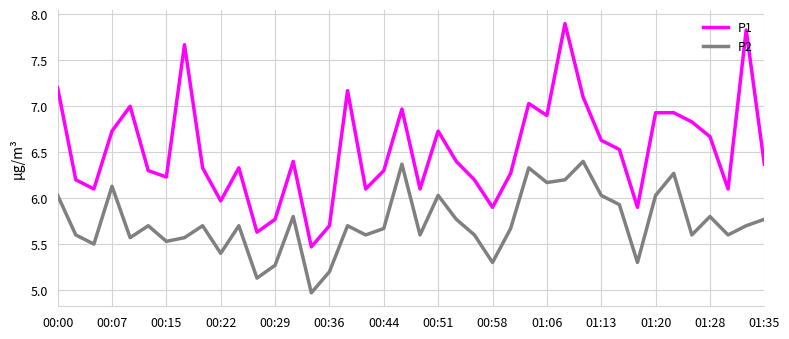

Reading left to right, what are all the values shown in this chart?

P1: 7.2	6.2	6.1	6.7	7.0	6.3	6.2	7.7	6.3	6.0	6.3	5.6	5.8	6.4	5.5	5.7	7.2	6.1	6.3	7.0	6.1	6.7	6.4	6.2	5.9	6.3	7.0	6.9	7.9	7.1	6.6	6.5	5.9	6.9	6.9	6.8	6.7	6.1	7.8	6.4
P2: 6.0	5.6	5.5	6.1	5.6	5.7	5.5	5.6	5.7	5.4	5.7	5.1	5.3	5.8	5.0	5.2	5.7	5.6	5.7	6.4	5.6	6.0	5.8	5.6	5.3	5.7	6.3	6.2	6.2	6.4	6.0	5.9	5.3	6.0	6.3	5.6	5.8	5.6	5.7	5.8